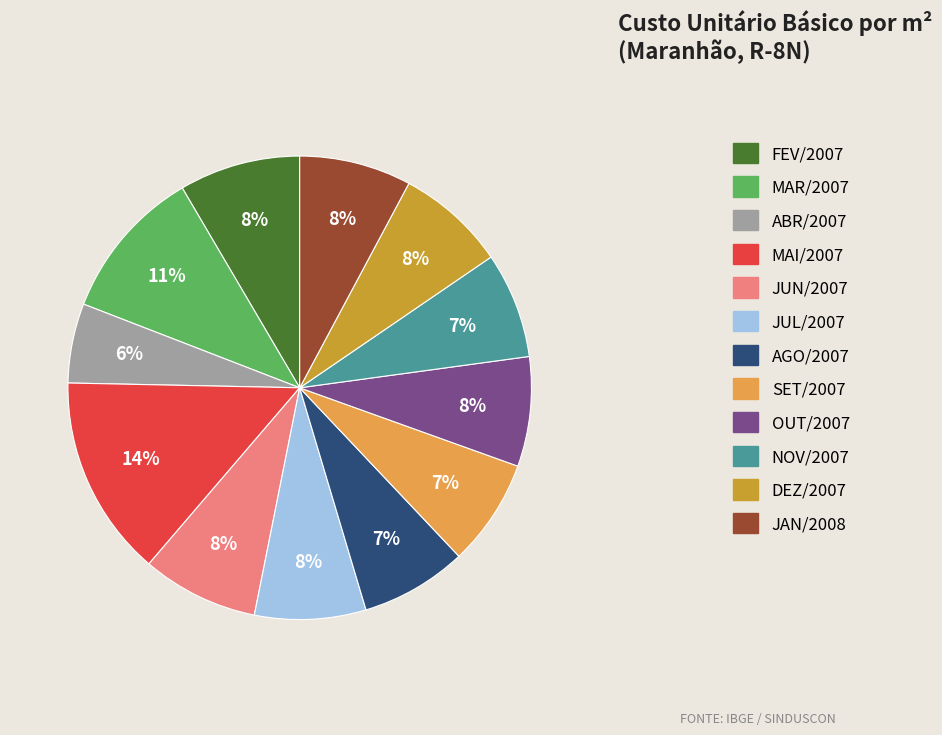

What percentage is the OUT/2007 slice, to the nearest percent?

8%